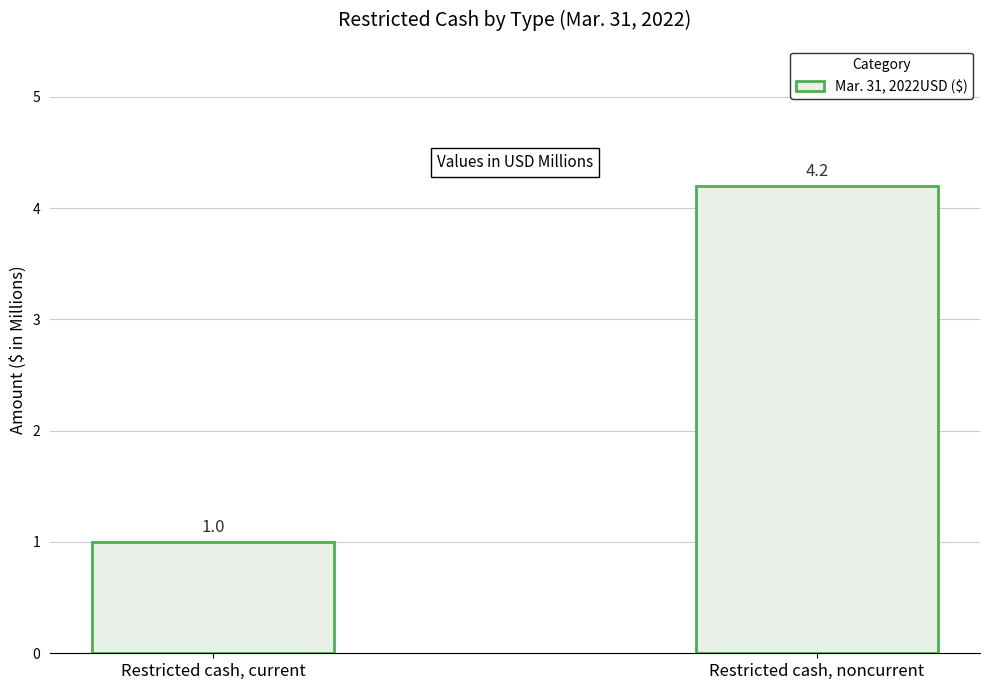

Does the chart contain stacked bars?

No